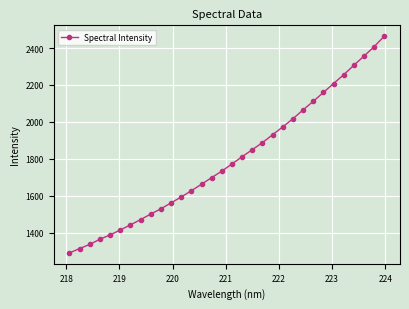

What is the difference between the maximum and minimum values?

1174.1